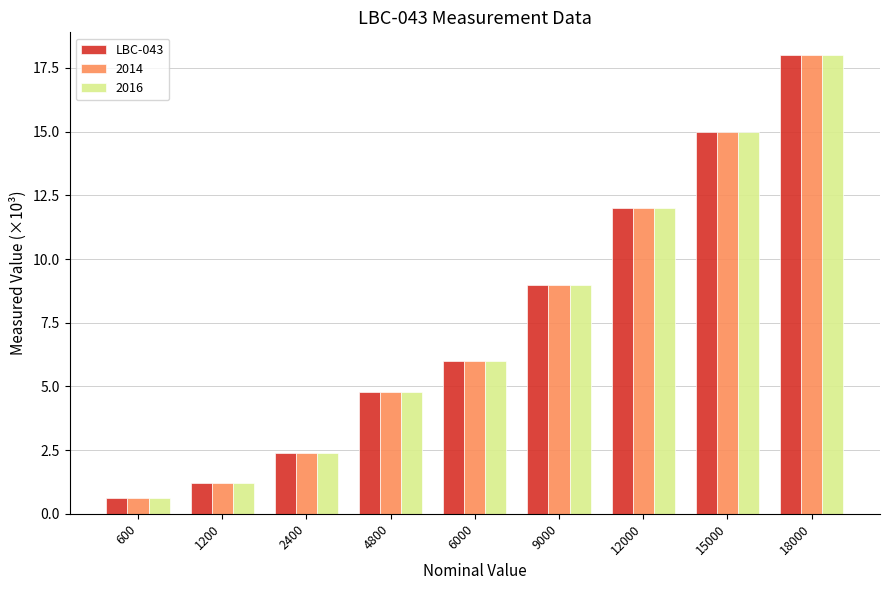

Rank the categories by 2014 value from lowest to highest.

600, 1200, 2400, 4800, 6000, 9000, 12000, 15000, 18000